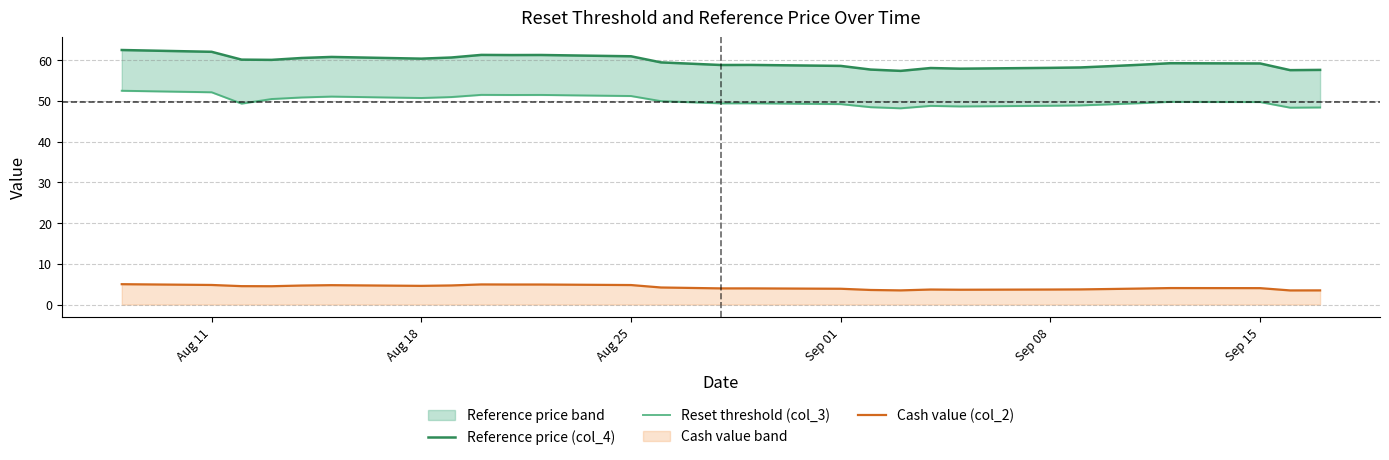

How many lines are shown in the chart?

3